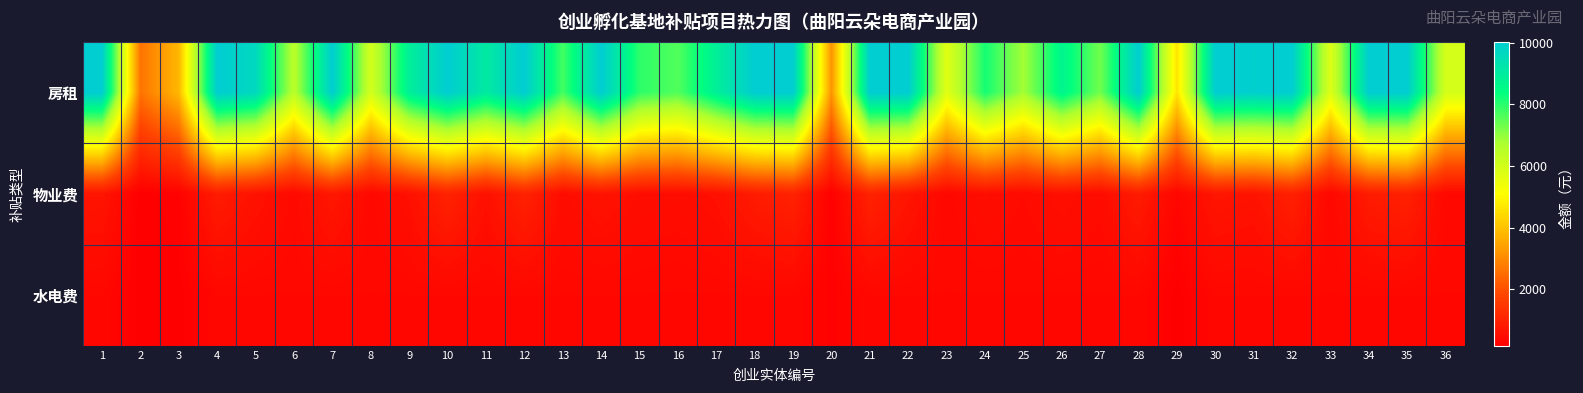

Reading left to right, transcribe all the data shown in this chart.

房租: 1=10026.0	2=2617.2	3=3806.1	4=10026.0	5=9641.7	6=6476.7	7=10026.0	8=5981.4	9=8903.8	10=10026.0	11=9057.5	12=10026.0	13=7745.8	14=10026.0	15=7950.7	16=7610.8	17=8891.8	18=10026.0	19=10026.0	20=3175.3	21=10026.0	22=10026.0	23=5715.0	24=8184.7	25=6821.8	26=8695.4	27=7303.4	28=10026.0	29=4602.1	30=10026.0	31=9944.0	32=10026.0	33=5767.9	34=10026.0	35=10026.0	36=5962.6
物业费: 1=681.1	2=168.2	3=244.7	4=840.6	5=619.8	6=416.4	7=741.5	8=384.5	9=572.4	10=1002.7	11=582.3	12=1002.7	13=497.9	14=646.4	15=511.1	16=489.3	17=571.6	18=836.1	19=1002.7	20=204.1	21=1002.7	22=687.7	23=367.4	24=526.2	25=438.5	26=559.0	27=469.5	28=836.9	29=336.6	30=698.2	31=639.2	32=959.9	33=370.8	34=838.2	35=964.6	36=383.3
水电费: 1=360.0	2=180.0	3=180.0	4=360.0	5=360.0	6=360.0	7=360.0	8=360.0	9=360.0	10=360.0	11=360.0	12=360.0	13=360.0	14=360.0	15=360.0	16=353.5	17=356.7	18=360.0	19=360.0	20=229.6	21=360.0	22=360.0	23=360.0	24=360.0	25=360.0	26=360.0	27=360.0	28=360.0	29=180.0	30=360.0	31=360.0	32=360.0	33=360.0	34=360.0	35=360.0	36=360.0